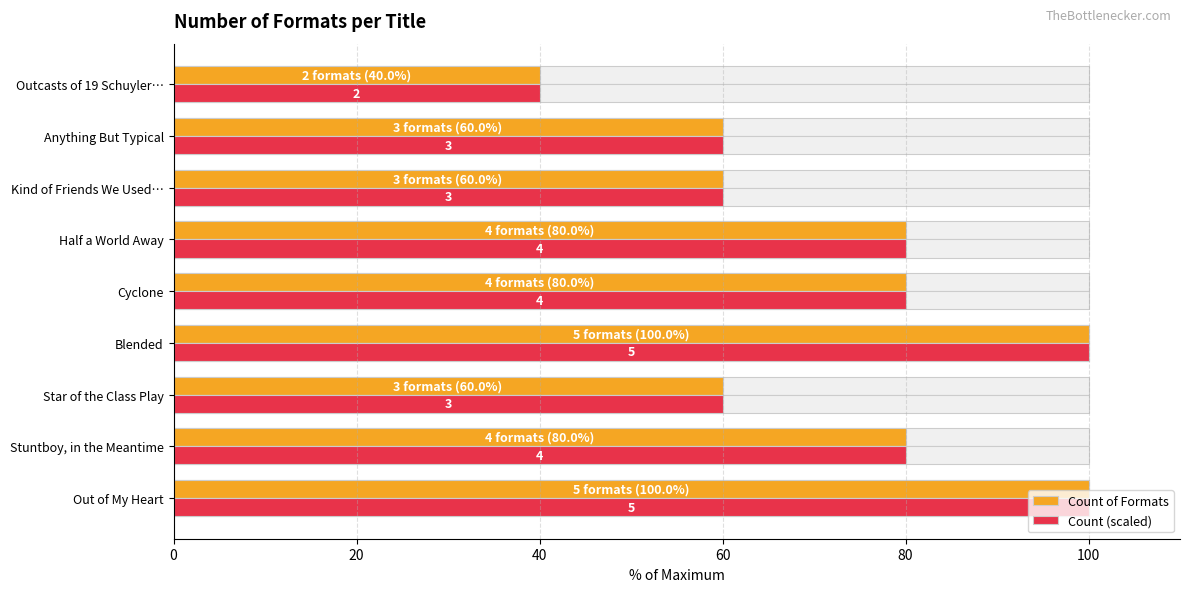

How many Count (scaled) values are between 60 and 80?

6